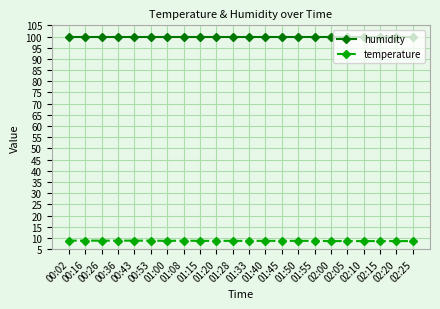

What is the sum of all humidity values?

2197.8